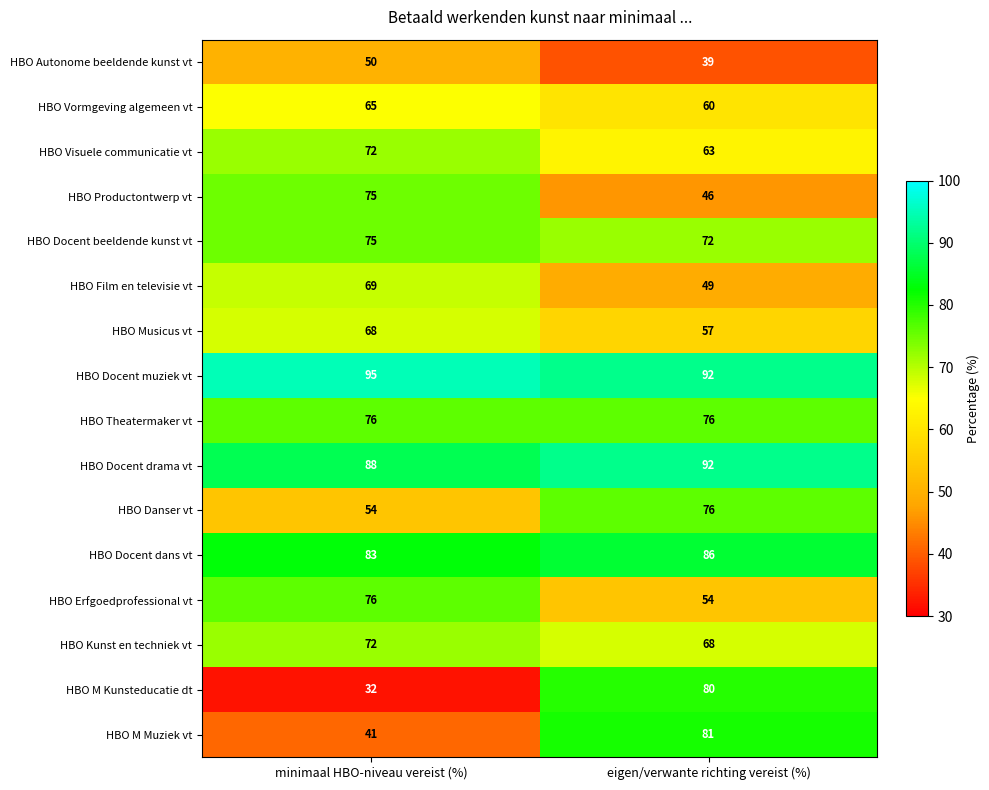

Which series has the largest total across all categories?

HBO Docent muziek vt